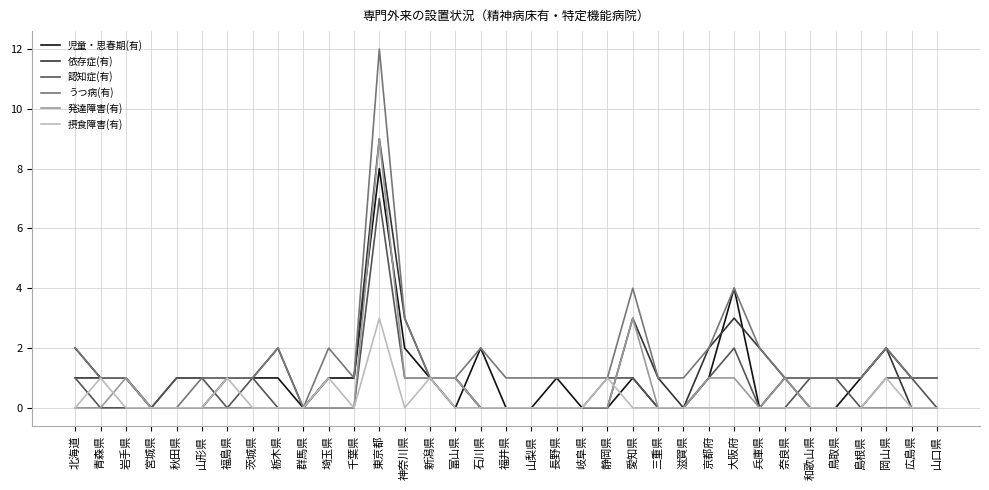

Reading left to right, what are all the values shown in this chart?

児童・思春期(有): 北海道=2	青森県=1	岩手県=1	宮城県=0	秋田県=0	山形県=0	福島県=1	茨城県=1	栃木県=1	群馬県=0	埼玉県=1	千葉県=1	東京都=8	神奈川県=2	新潟県=1	富山県=0	石川県=2	福井県=0	山梨県=0	長野県=1	岐阜県=0	静岡県=0	愛知県=1	三重県=0	滋賀県=0	京都府=1	大阪府=4	兵庫県=0	奈良県=1	和歌山県=0	鳥取県=0	島根県=1	岡山県=2	広島県=1	山口県=1
依存症(有): 北海道=1	青森県=1	岩手県=1	宮城県=0	秋田県=1	山形県=1	福島県=1	茨城県=1	栃木県=2	群馬県=0	埼玉県=1	千葉県=1	東京都=9	神奈川県=3	新潟県=1	富山県=1	石川県=0	福井県=0	山梨県=0	長野県=0	岐阜県=0	静岡県=0	愛知県=3	三重県=1	滋賀県=0	京都府=2	大阪府=3	兵庫県=2	奈良県=1	和歌山県=1	鳥取県=1	島根県=1	岡山県=2	広島県=0	山口県=0
認知症(有): 北海道=1	青森県=0	岩手県=0	宮城県=0	秋田県=1	山形県=1	福島県=0	茨城県=1	栃木県=0	群馬県=0	埼玉県=0	千葉県=0	東京都=7	神奈川県=1	新潟県=1	富山県=1	石川県=0	福井県=0	山梨県=0	長野県=0	岐阜県=0	静岡県=1	愛知県=1	三重県=0	滋賀県=0	京都府=1	大阪府=2	兵庫県=0	奈良県=0	和歌山県=1	鳥取県=1	島根県=0	岡山県=1	広島県=1	山口県=0
うつ病(有): 北海道=2	青森県=1	岩手県=1	宮城県=0	秋田県=0	山形県=1	福島県=1	茨城県=1	栃木県=2	群馬県=0	埼玉県=2	千葉県=1	東京都=12	神奈川県=3	新潟県=1	富山県=1	石川県=2	福井県=1	山梨県=1	長野県=1	岐阜県=1	静岡県=1	愛知県=4	三重県=1	滋賀県=1	京都府=2	大阪府=4	兵庫県=2	奈良県=1	和歌山県=1	鳥取県=1	島根県=1	岡山県=2	広島県=1	山口県=1
発達障害(有): 北海道=0	青森県=0	岩手県=1	宮城県=0	秋田県=0	山形県=0	福島県=0	茨城県=0	栃木県=0	群馬県=0	埼玉県=0	千葉県=0	東京都=9	神奈川県=1	新潟県=1	富山県=1	石川県=0	福井県=0	山梨県=0	長野県=0	岐阜県=0	静岡県=0	愛知県=3	三重県=0	滋賀県=0	京都府=1	大阪府=1	兵庫県=0	奈良県=1	和歌山県=0	鳥取県=0	島根県=0	岡山県=0	広島県=0	山口県=0
摂食障害(有): 北海道=0	青森県=1	岩手県=0	宮城県=0	秋田県=0	山形県=0	福島県=1	茨城県=0	栃木県=0	群馬県=0	埼玉県=1	千葉県=0	東京都=3	神奈川県=0	新潟県=1	富山県=0	石川県=0	福井県=0	山梨県=0	長野県=0	岐阜県=0	静岡県=1	愛知県=0	三重県=0	滋賀県=0	京都府=0	大阪府=0	兵庫県=0	奈良県=0	和歌山県=0	鳥取県=0	島根県=0	岡山県=1	広島県=0	山口県=0